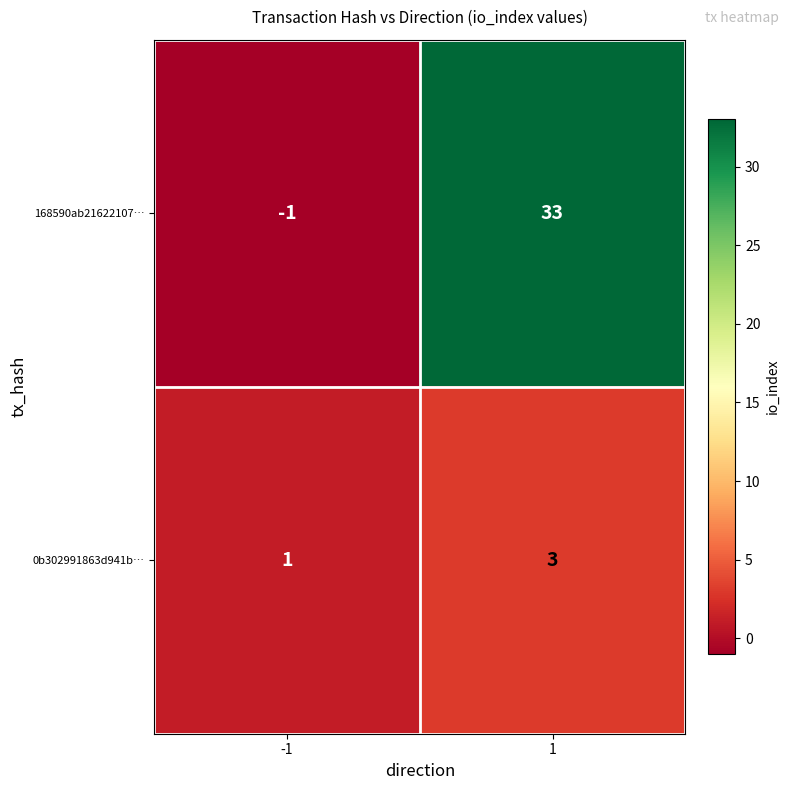

What is the highest value of the 0b302991863d941b… series?

3